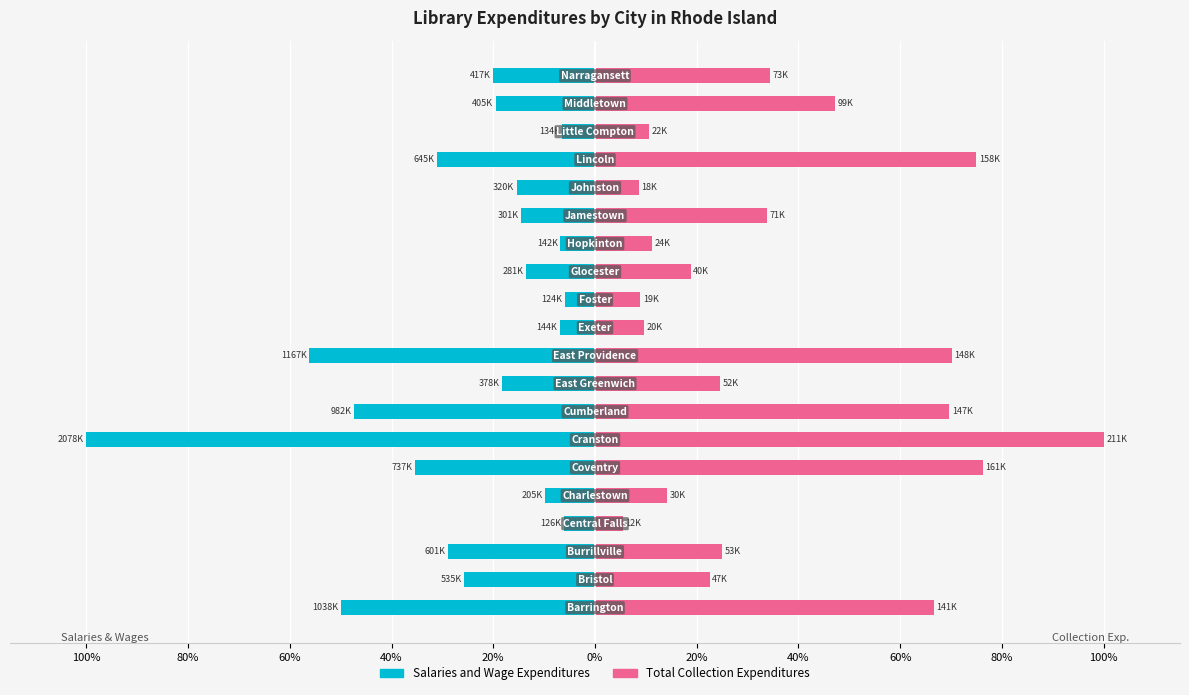

How many groups of bars are there?

20